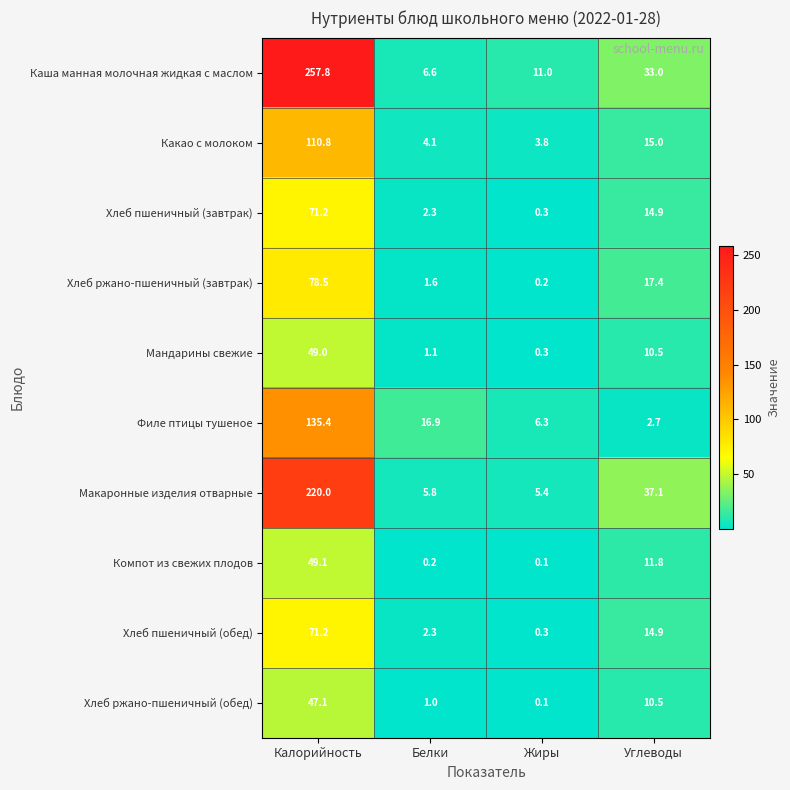

At which label does Какао с молоком reach its minimum?

Жиры